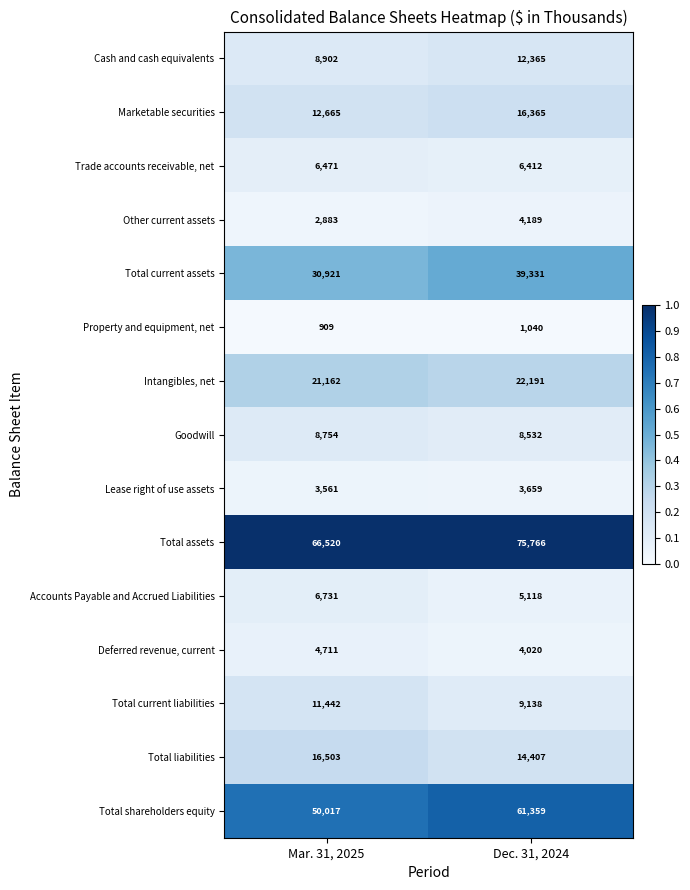

What is the greatest value displayed?

75766